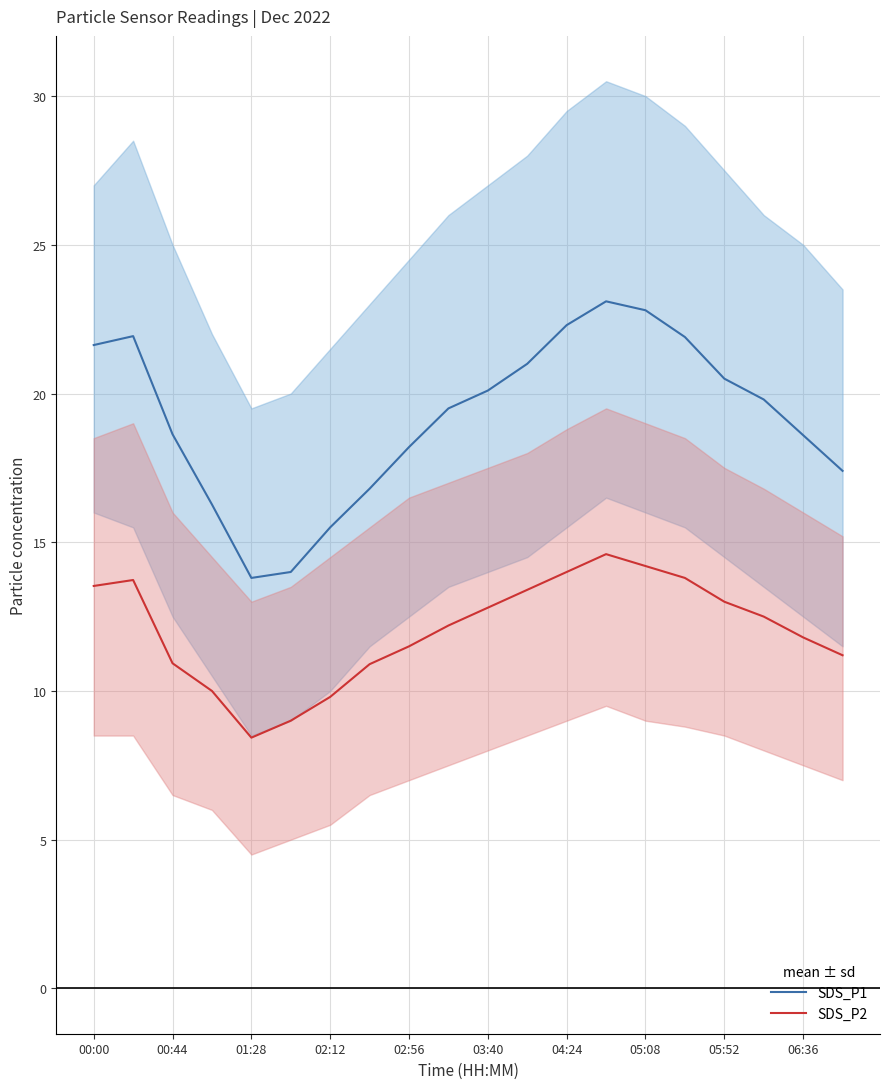

True or false: SDS_P2 has a value of 11.5 at 02:56.

True